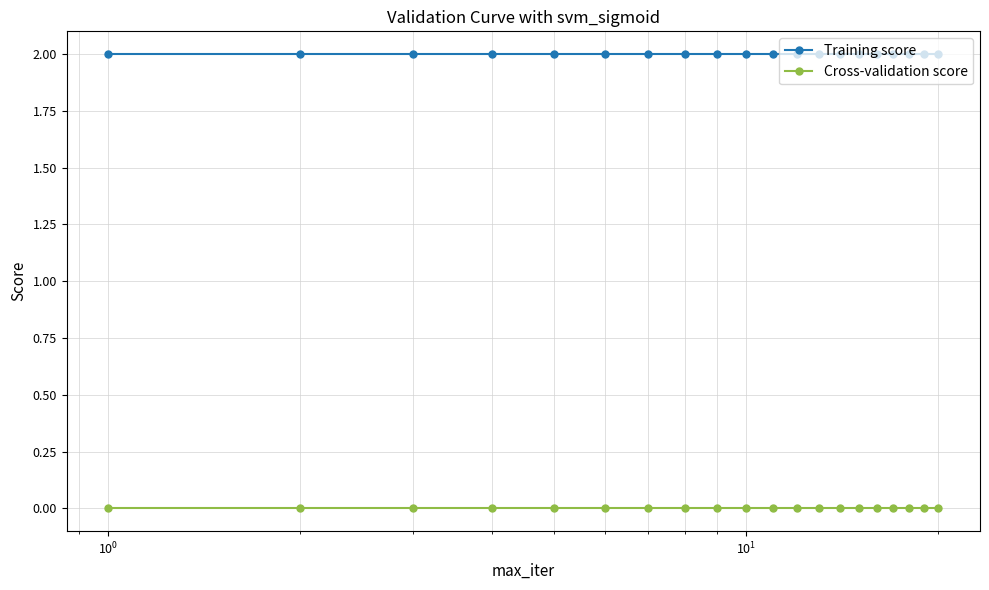

What is the value of the Training score point at the 1st from the left?

2